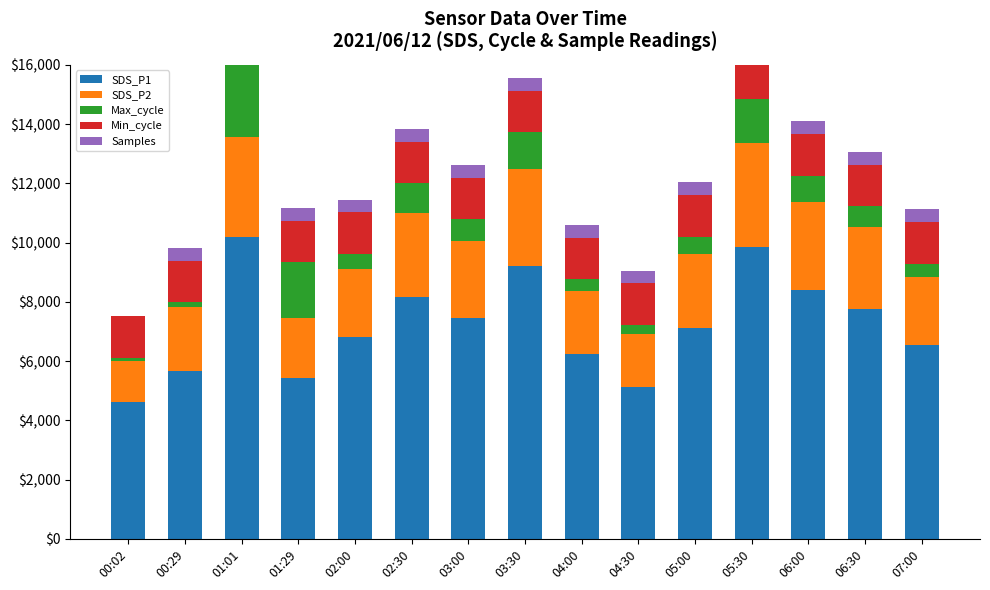

At which category does the chart reach its peak across all series?

01:01